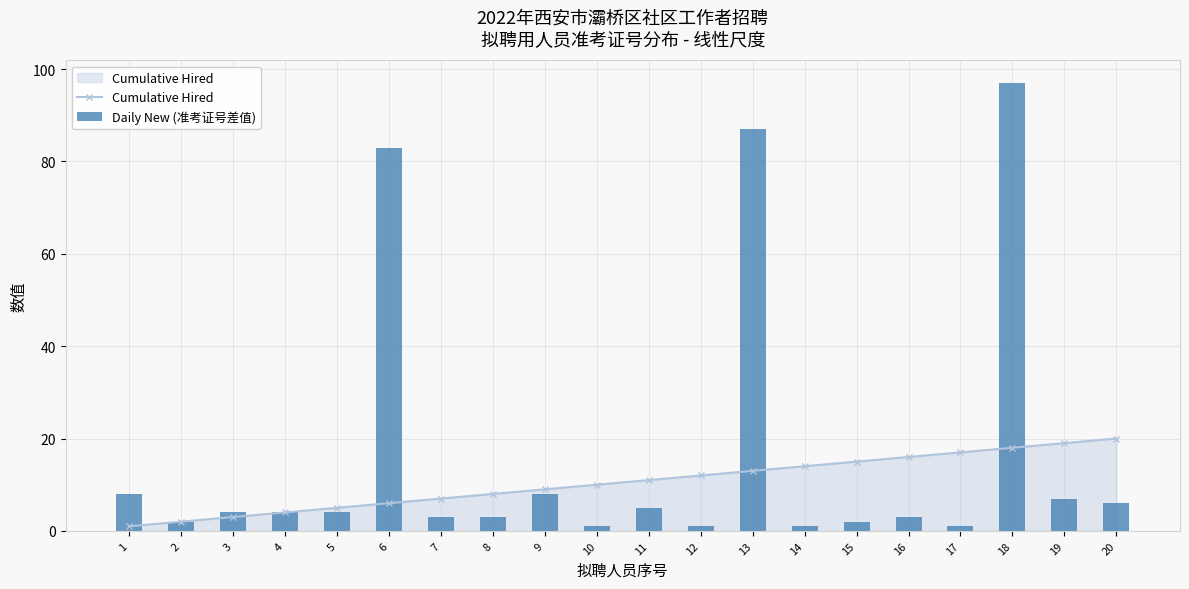

What is the value of the Daily New (准考证号差值) bar at the 16th from the left?

3